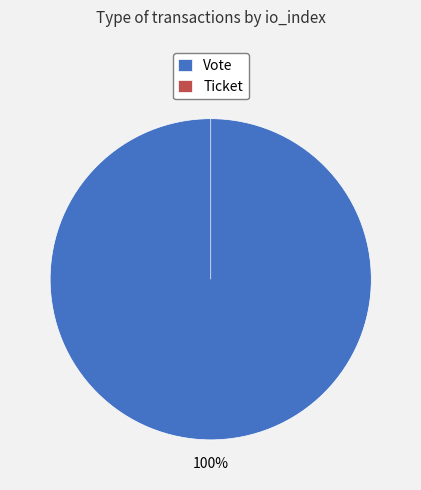

What is the change in value from Vote to Ticket?

-1